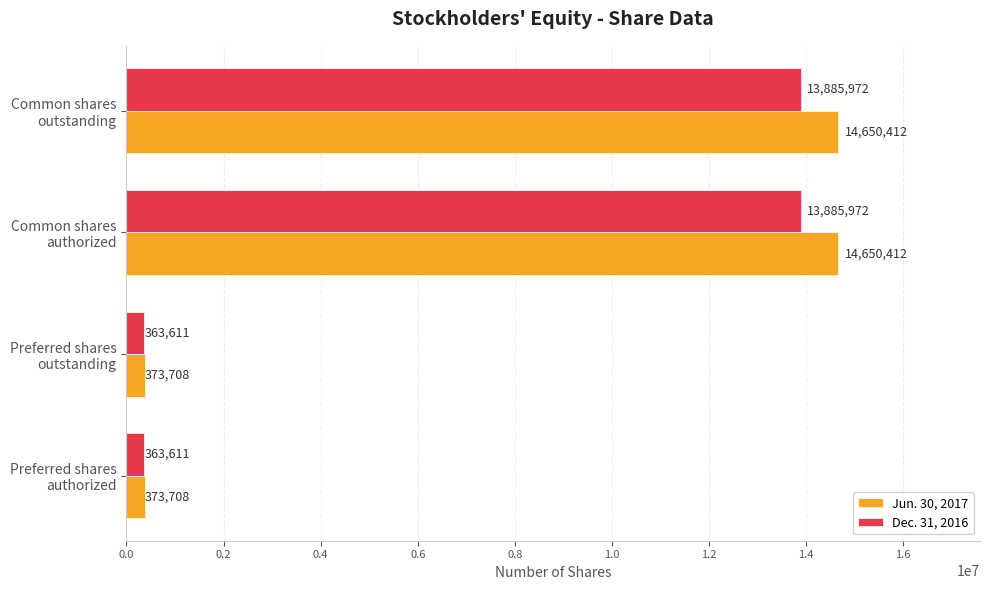

Rank the series by their average value, from highest to lowest.

Jun. 30, 2017, Dec. 31, 2016